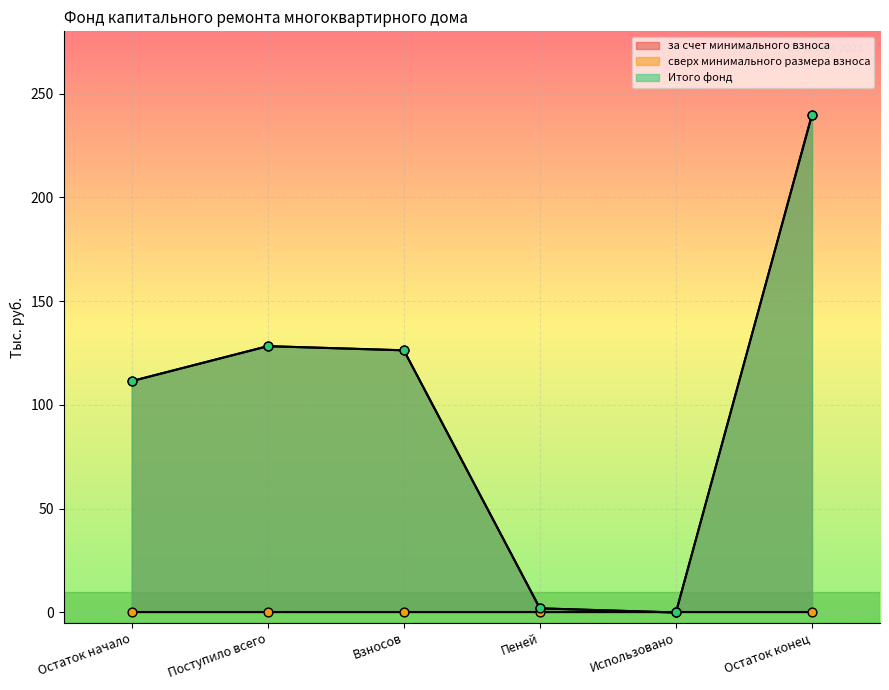

Which series contains the lowest Y value?

за счет минимального взноса